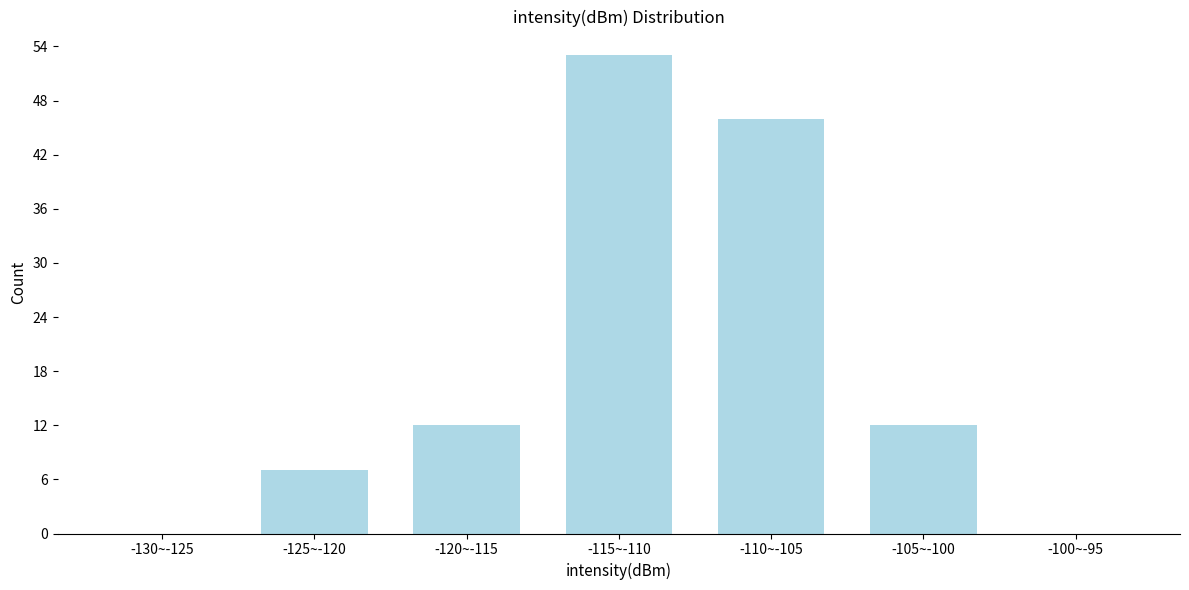

Reading right to left, what are all the values shown in this chart?

-100~-95=0	-105~-100=12	-110~-105=46	-115~-110=53	-120~-115=12	-125~-120=7	-130~-125=0